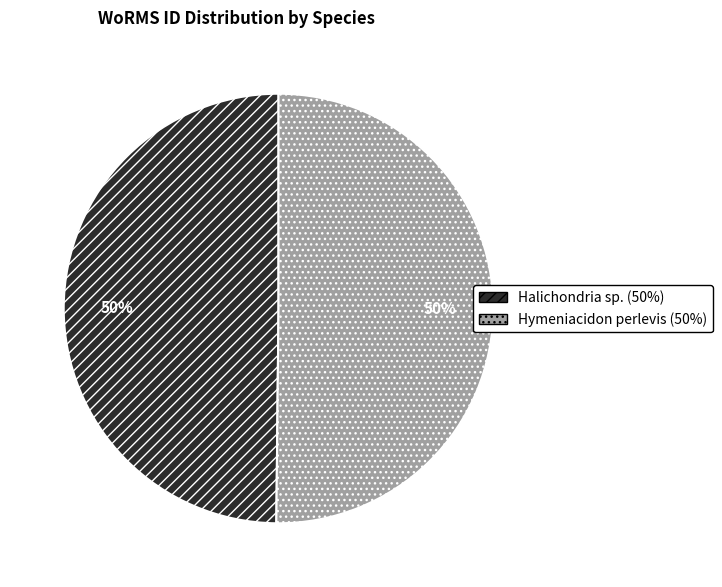

Combined, do Halichondria sp. and Hymeniacidon perlevis account for over 50%?

Yes